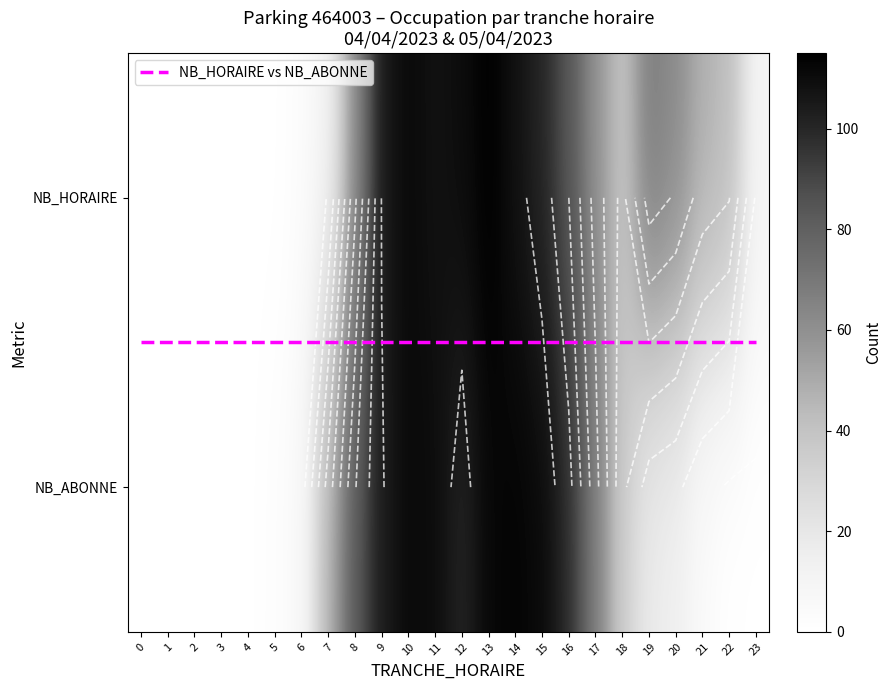

The value of NB_HORAIRE at 12 is 110.0. True or false?

True